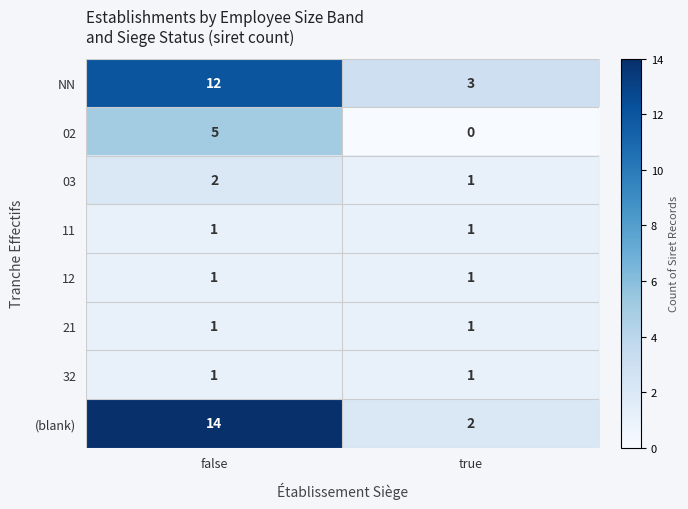

Reading left to right, what are all the values shown in this chart?

NN: 12	3
02: 5	0
03: 2	1
11: 1	1
12: 1	1
21: 1	1
32: 1	1
(blank): 14	2